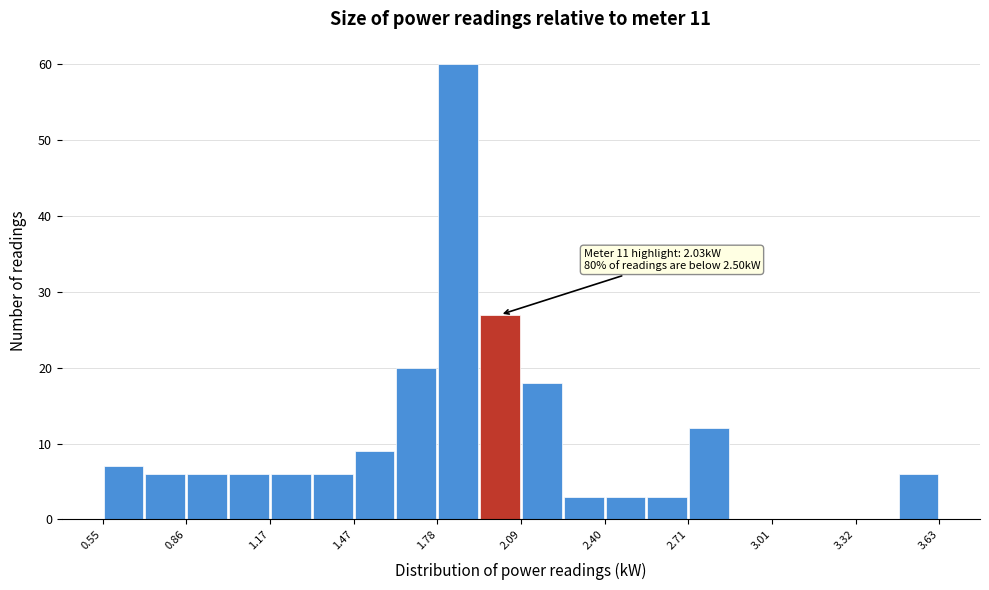

Read against the x-axis, roughly where is the centre of the tallest bar?

1.85